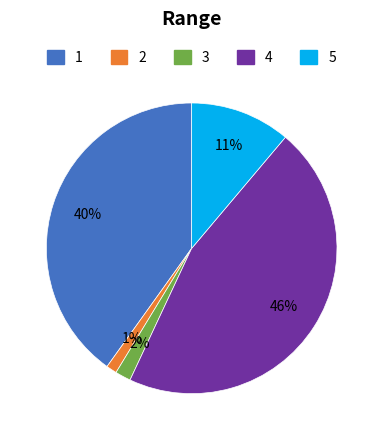

To the nearest percent, what is the average slice percentage?

20%